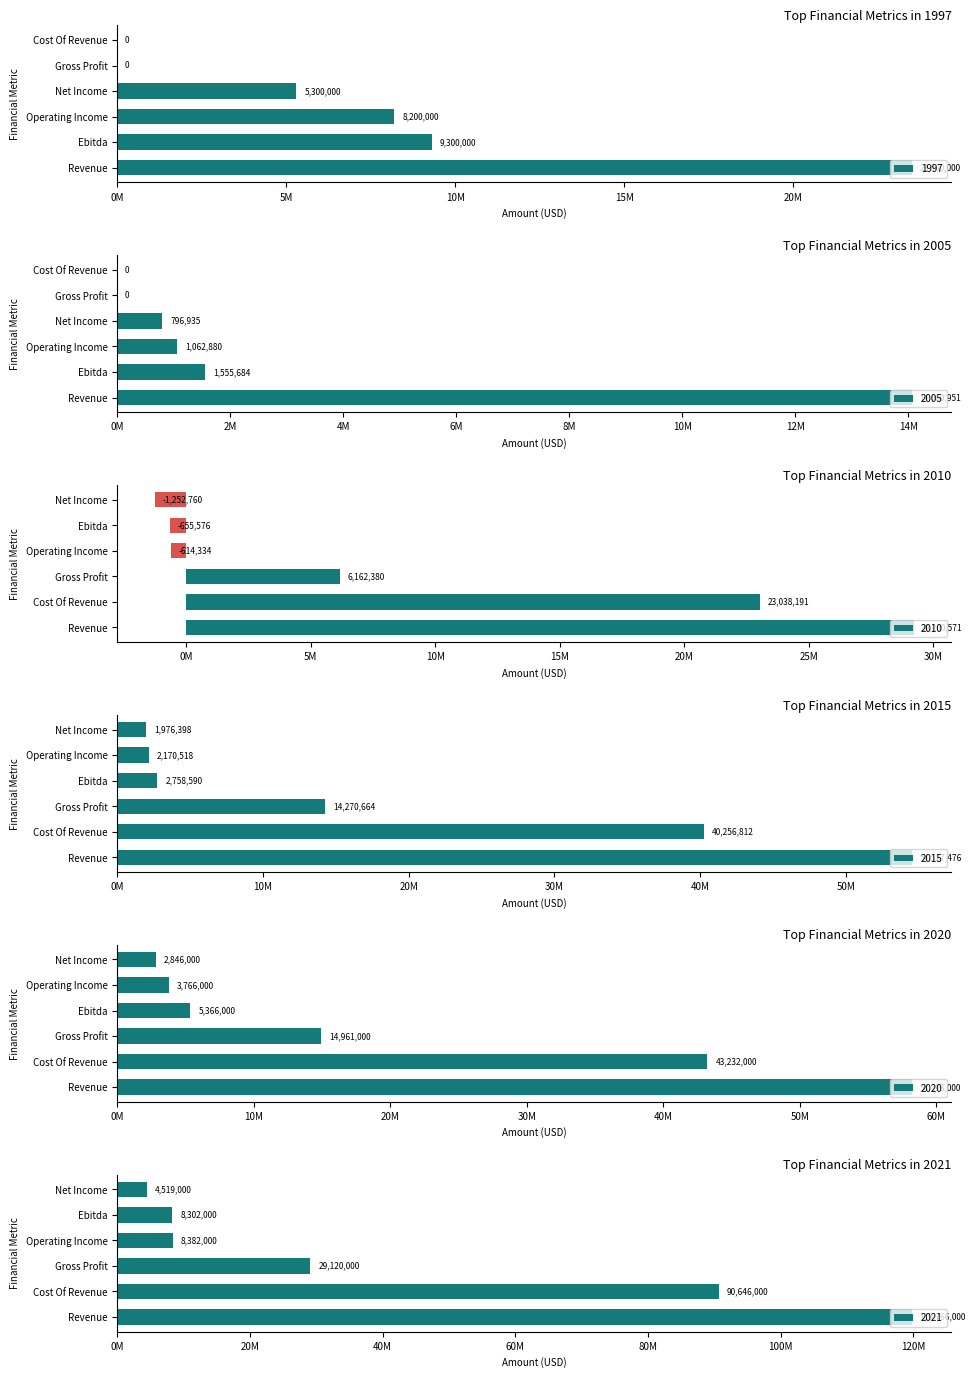

What value does the 2010 series have at Operating Income?

-614334